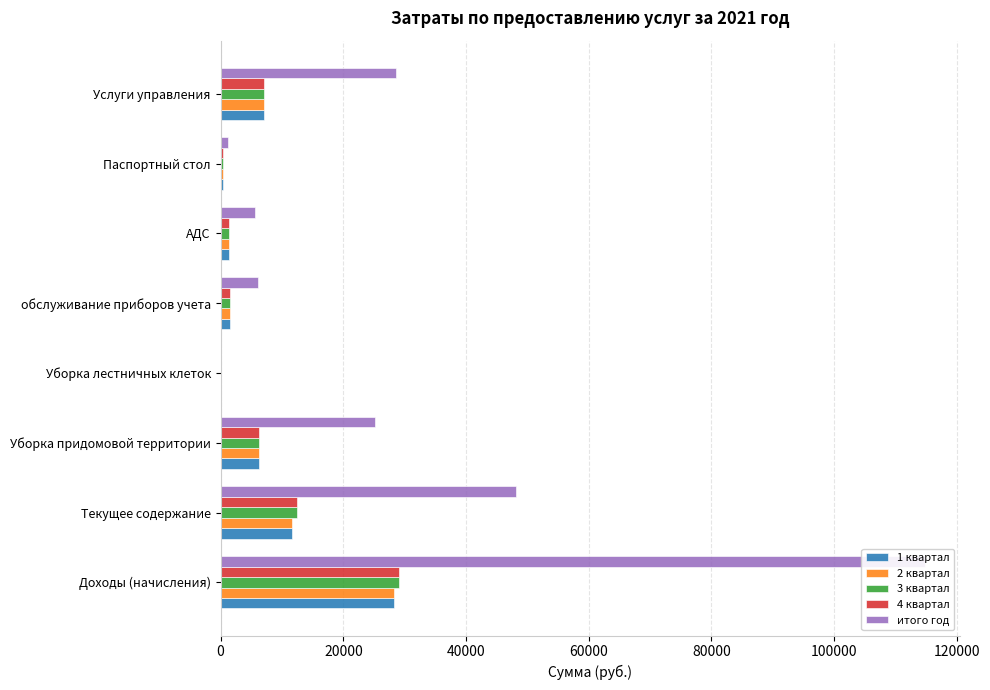

Is it true that 4 квартал equals 0.0 at Уборка лестничных клеток?

True